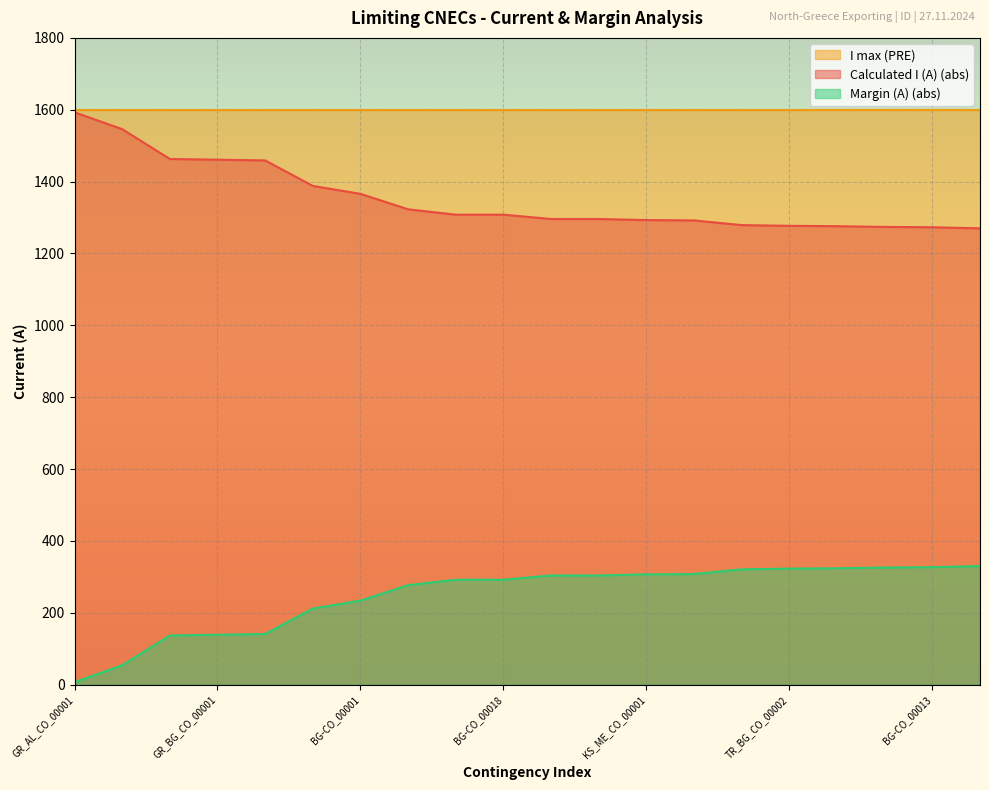

Which series has the largest total across all categories?

I max (PRE)